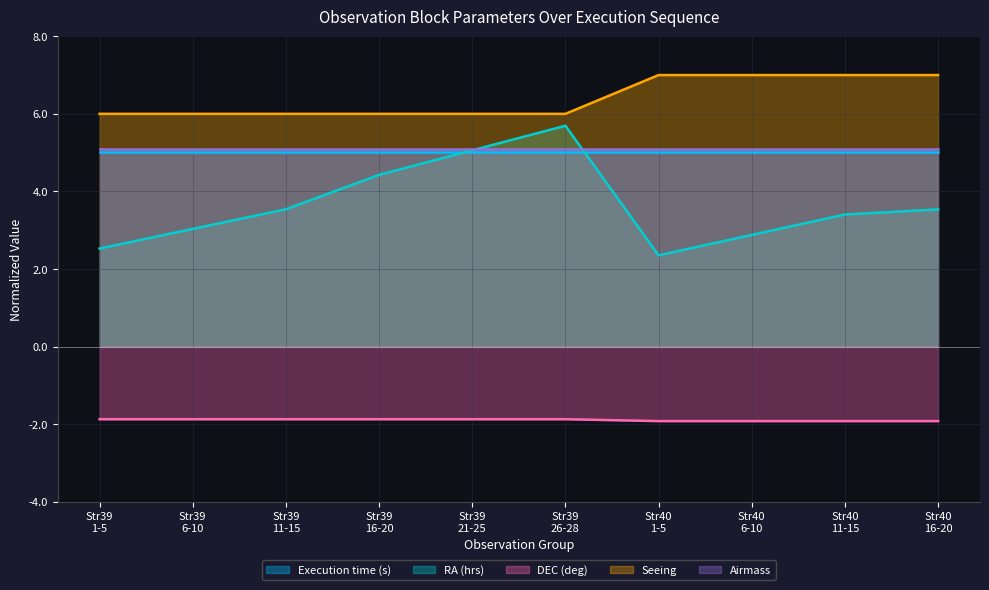

At which label does RA (hrs) first exceed 3?

Str39
6-10